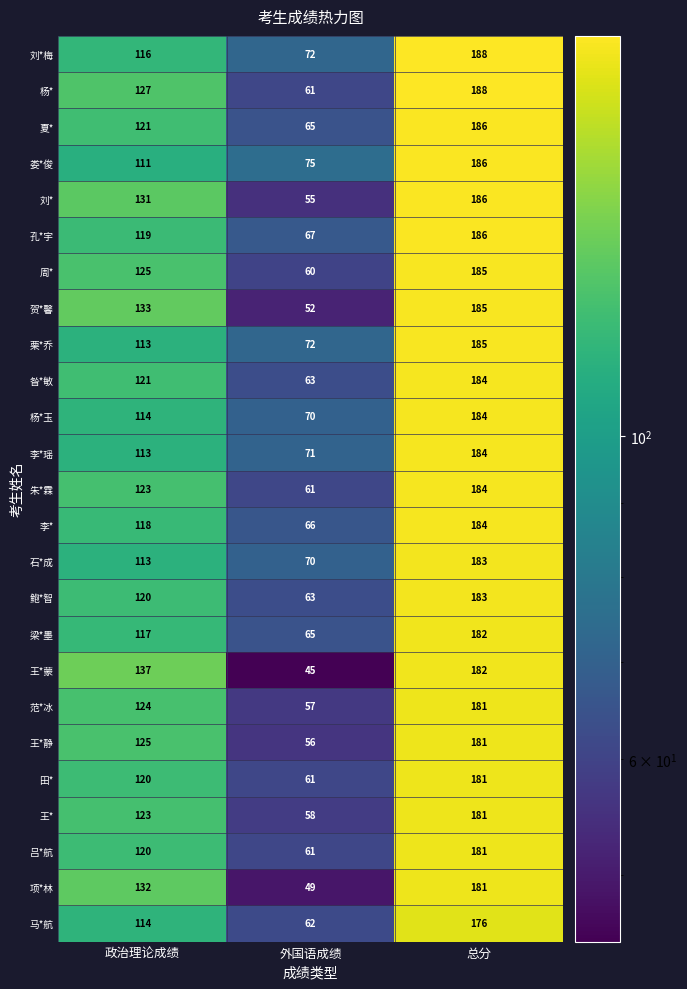

Where is 周* nearest to the value 122?

政治理论成绩